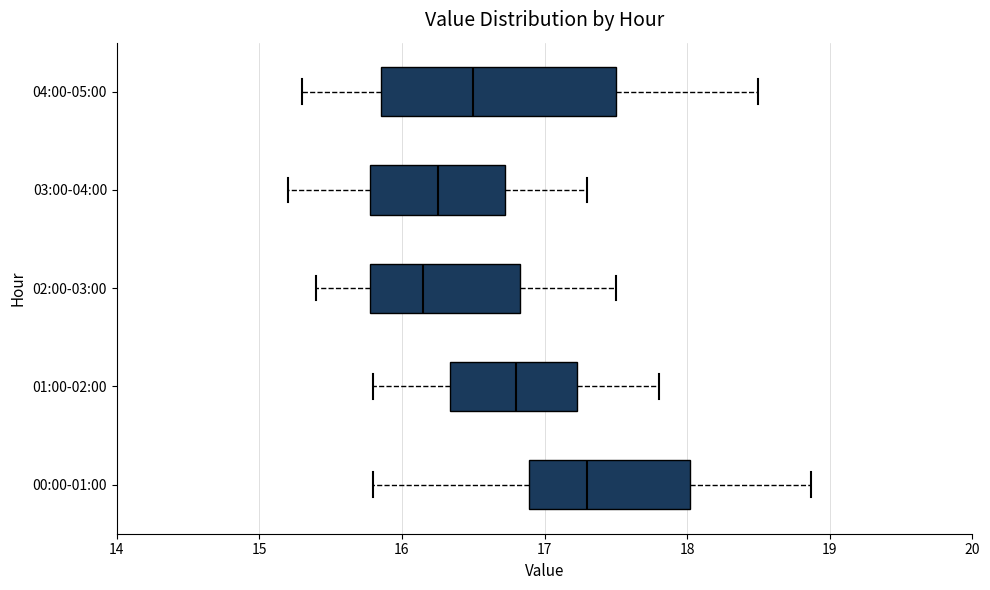

Reading bottom to top, read every box against the x-axis: the position of its median line, the range the box covers, and the ends of its whiskers. The values are not printed on the chart, so give them approximately, as read against the axis.

00:00-01:00: median 17.3, box 16.9 to 18.0, whiskers 15.8 to 18.9
01:00-02:00: median 16.8, box 16.3 to 17.2, whiskers 15.8 to 17.8
02:00-03:00: median 16.2, box 15.8 to 16.8, whiskers 15.4 to 17.5
03:00-04:00: median 16.3, box 15.8 to 16.7, whiskers 15.2 to 17.3
04:00-05:00: median 16.5, box 15.9 to 17.5, whiskers 15.3 to 18.5